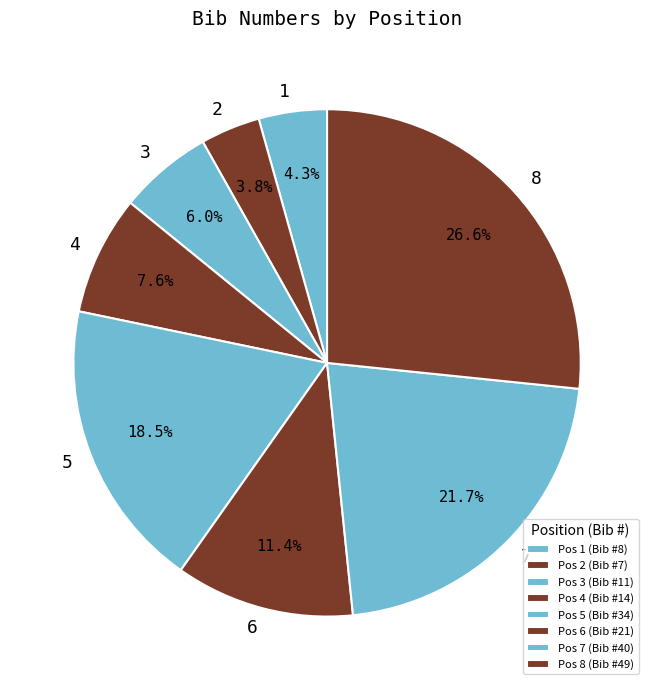

Is 5 the majority of the pie?

No